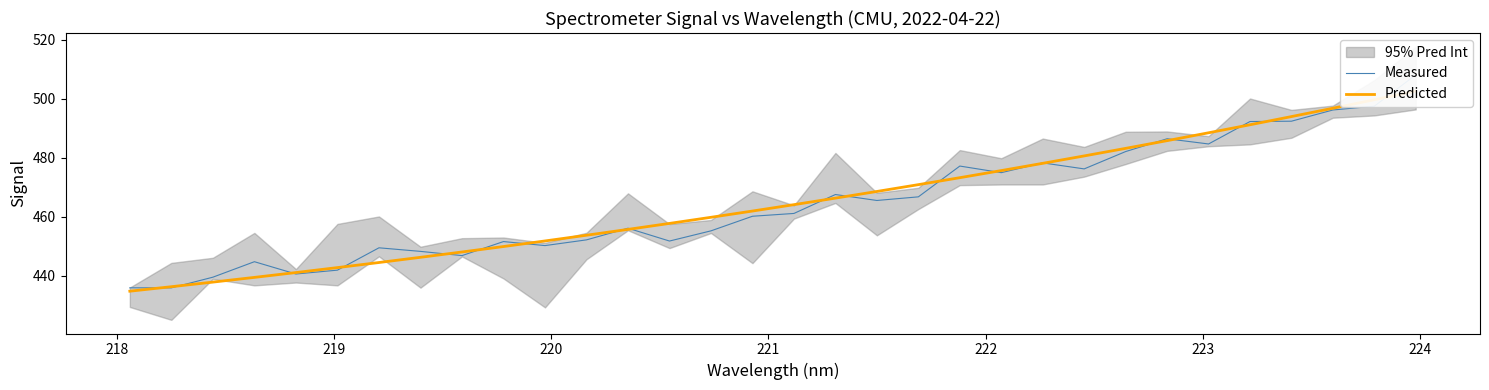

What is the difference between the maximum and minimum values in the Predicted series?

67.9